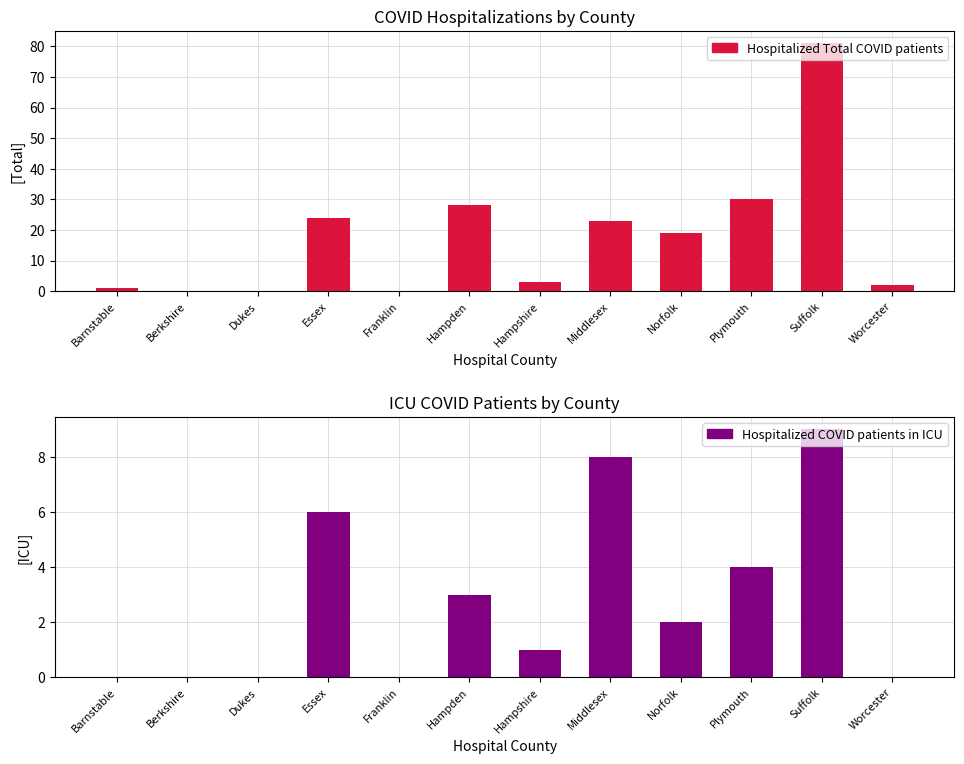

What position from the left is Hampden?

6